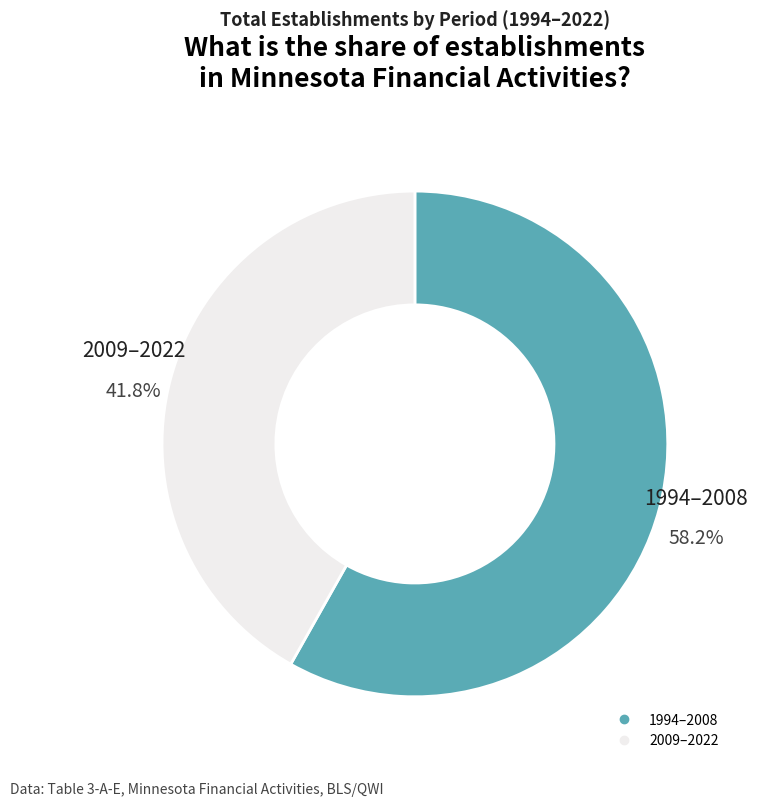

Is there a majority slice in this chart?

Yes